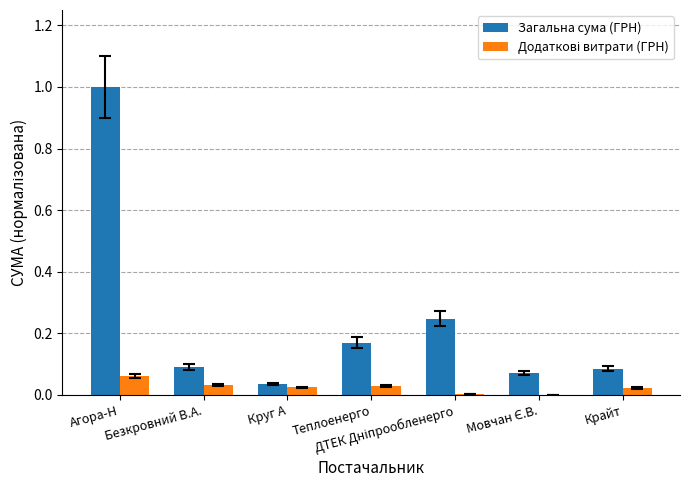

Which series has the largest total across all categories?

Загальна сума (ГРН)